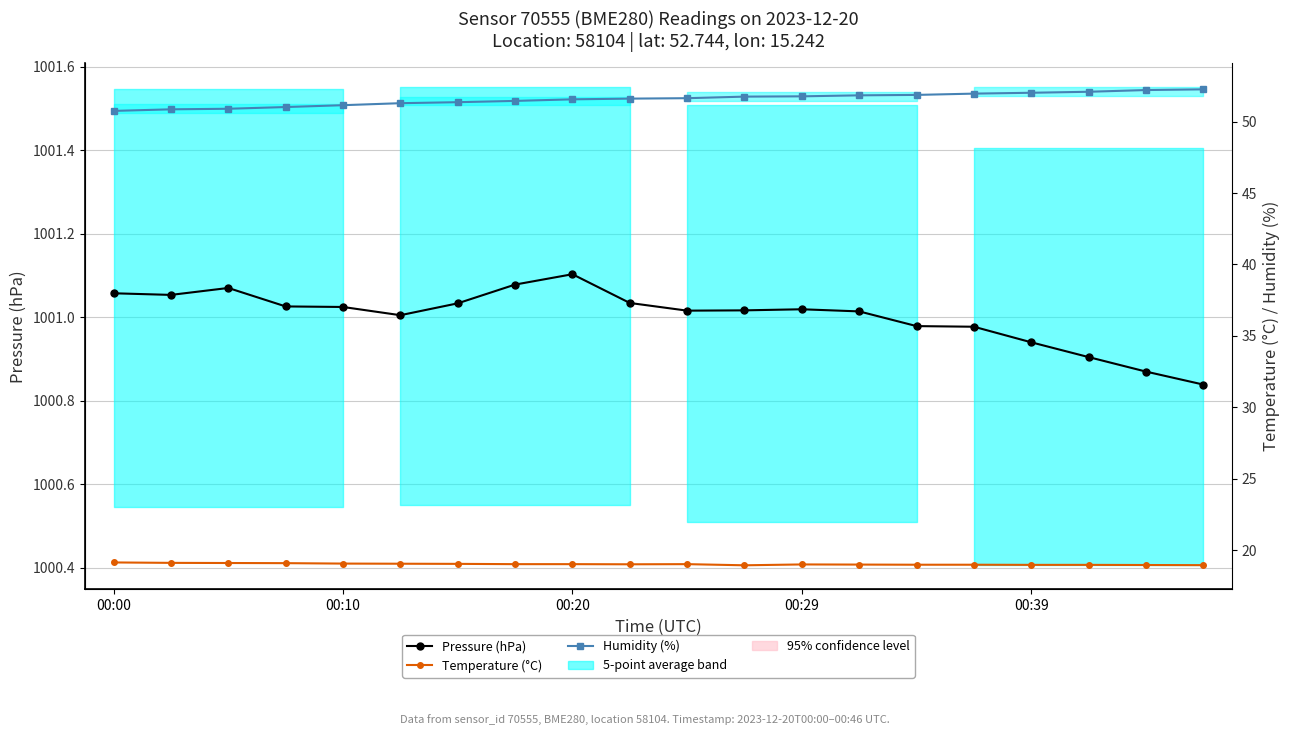

What is the label of the 3rd point from the left?

00:20